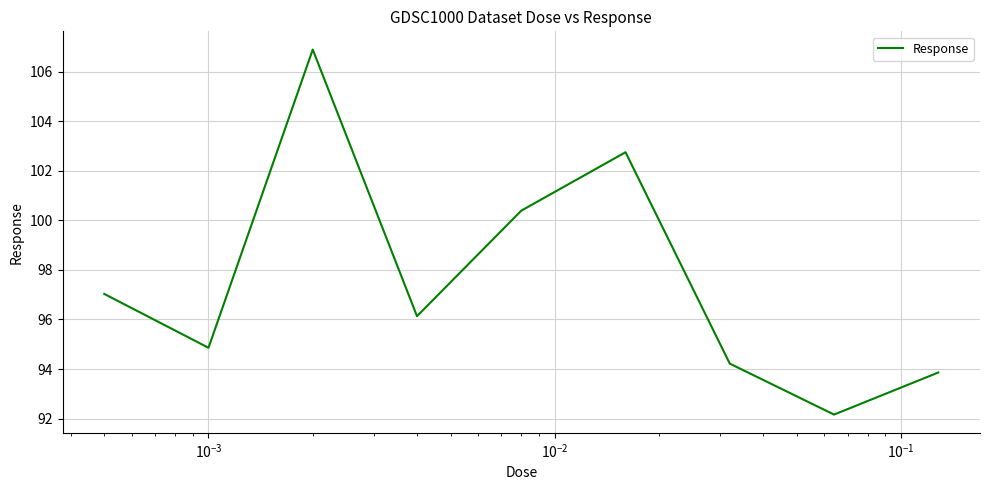

What is the smallest value displayed?

92.2